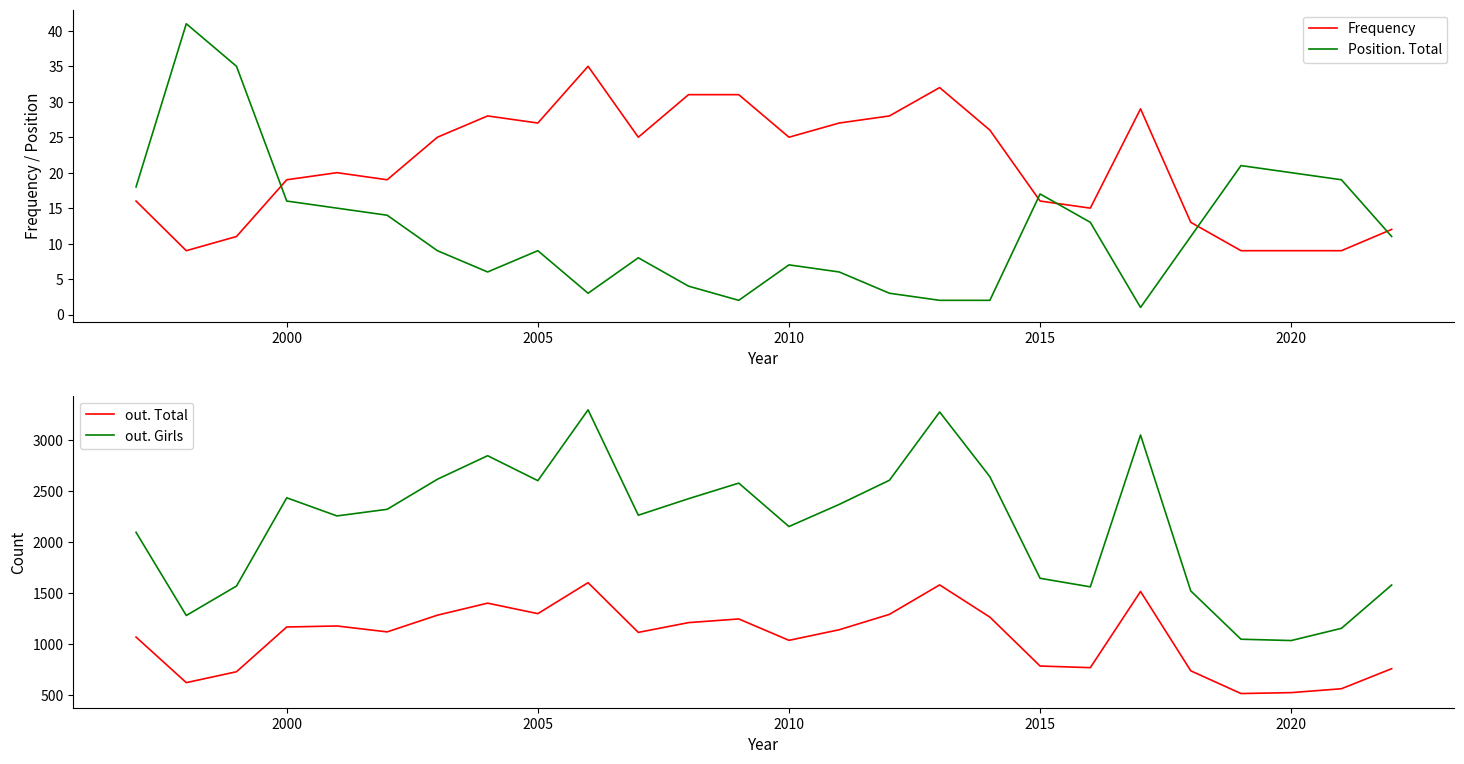

What are all the series names shown in the legend?

Frequency, Position. Total, out. Total, out. Girls